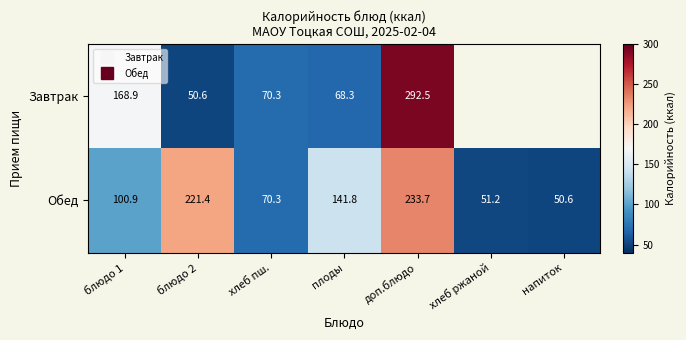

How many categories are shown in the chart?

7